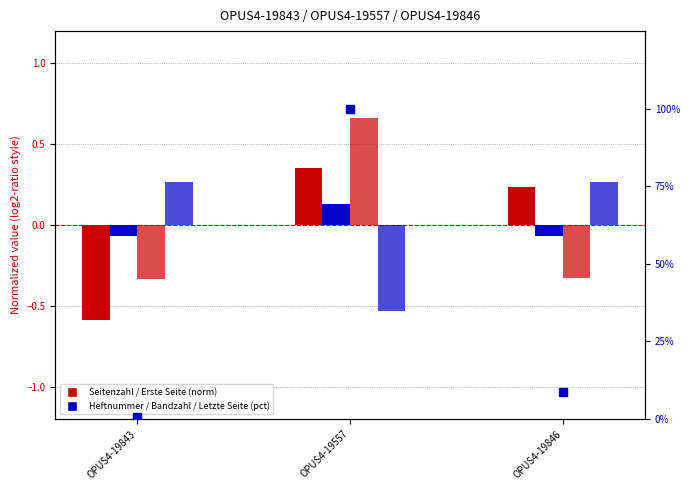

Is it true that Quelle:Heftnummer (norm) equals 0.1 at OPUS4-19557?

True